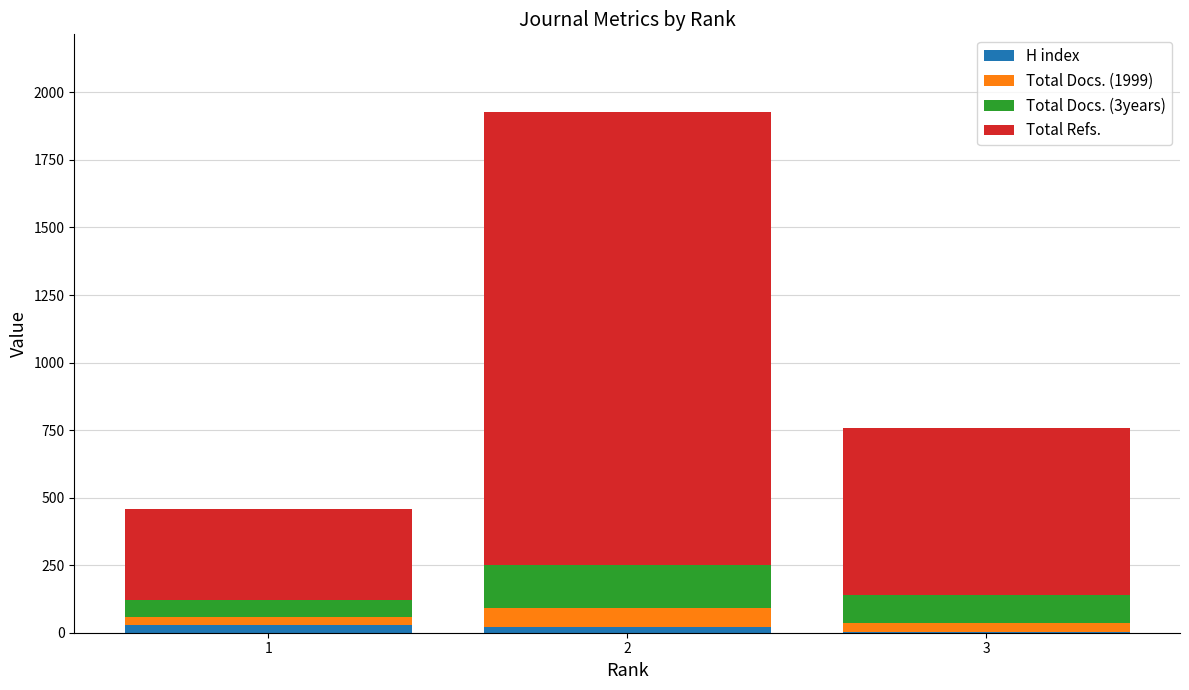

How many data points does each series have?

3